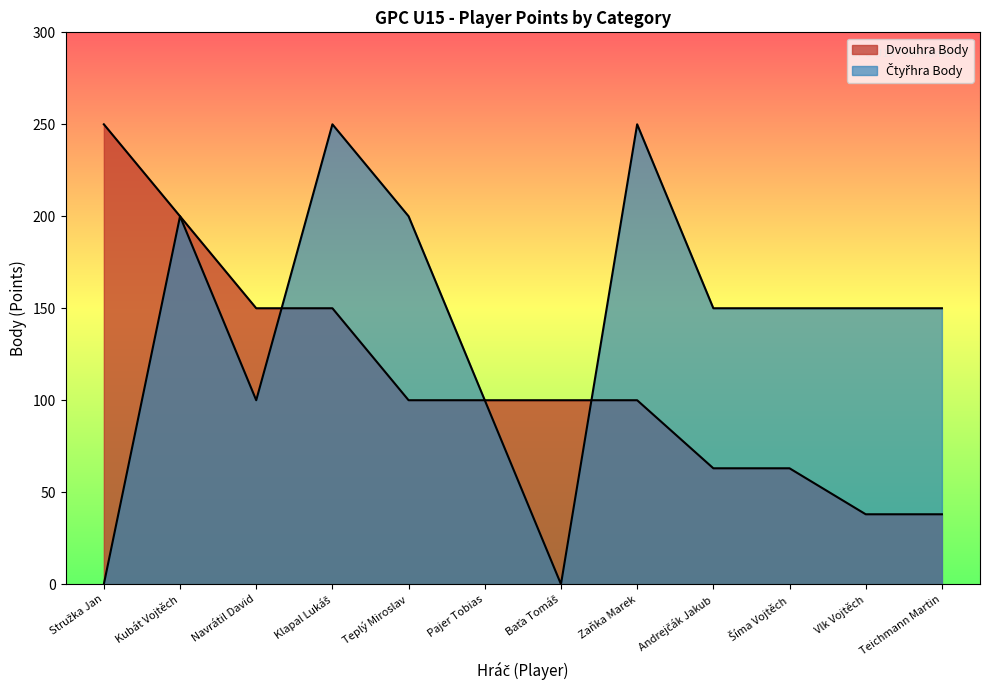

The value of Čtyřhra Body at Šíma Vojtěch is 206. True or false?

False